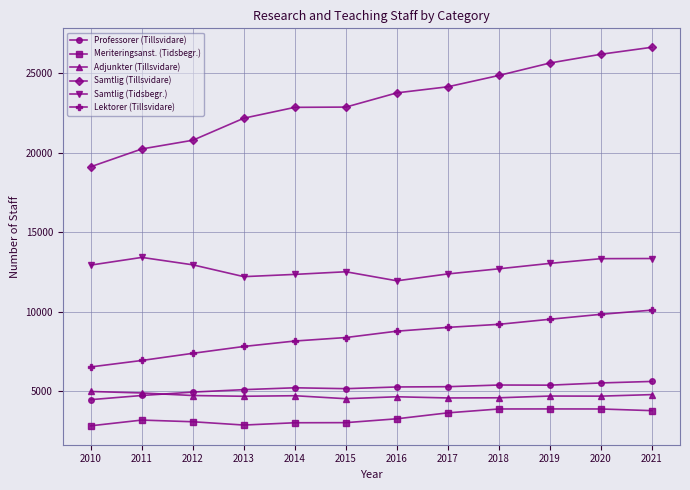

True or false: Professorer (Tillsvidare) and Meriteringsanst. (Tidsbegr.) cross at least once.

False